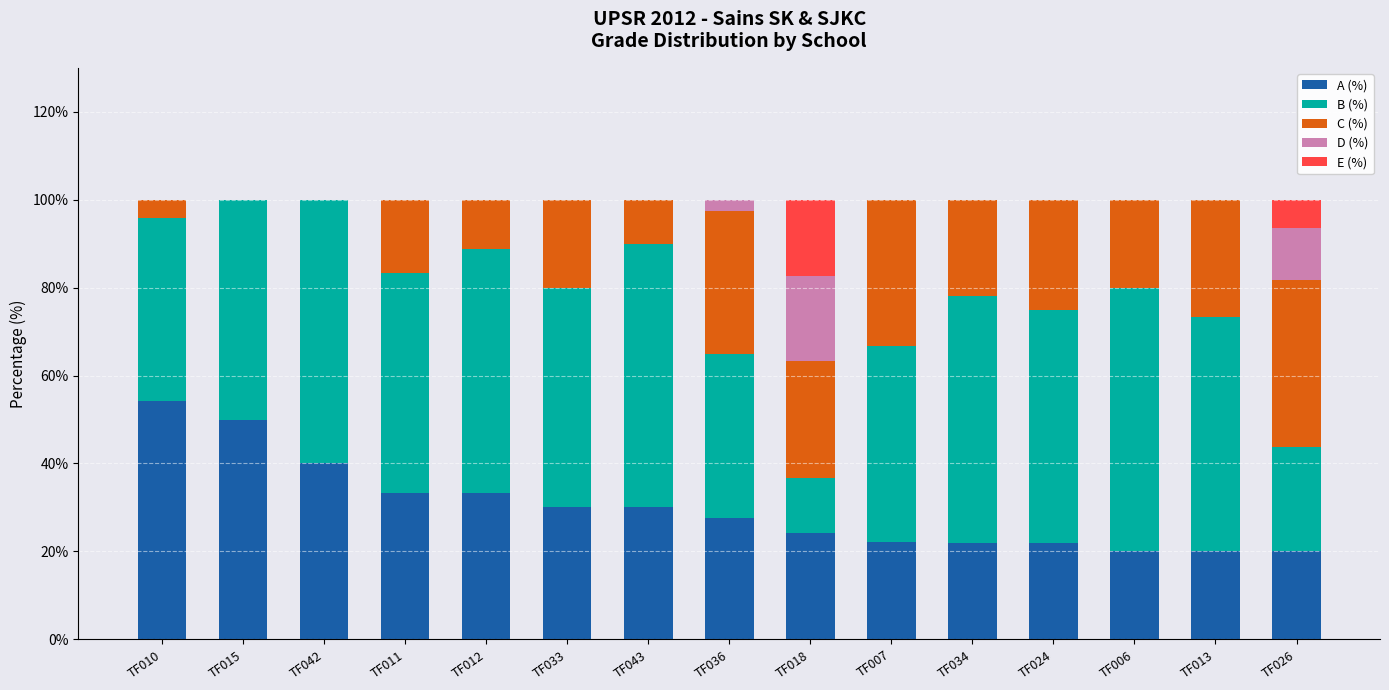

Are the bars horizontal?

No